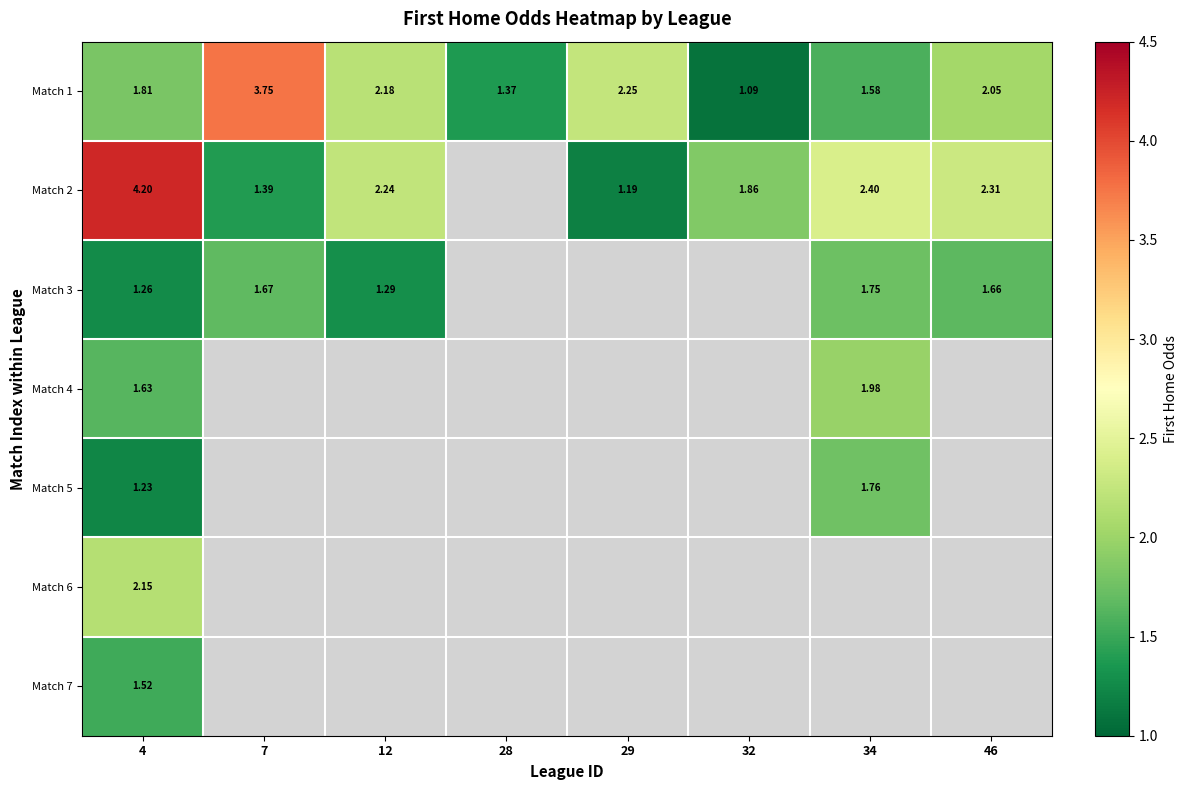

What is the minimum value for Match 2?

1.2